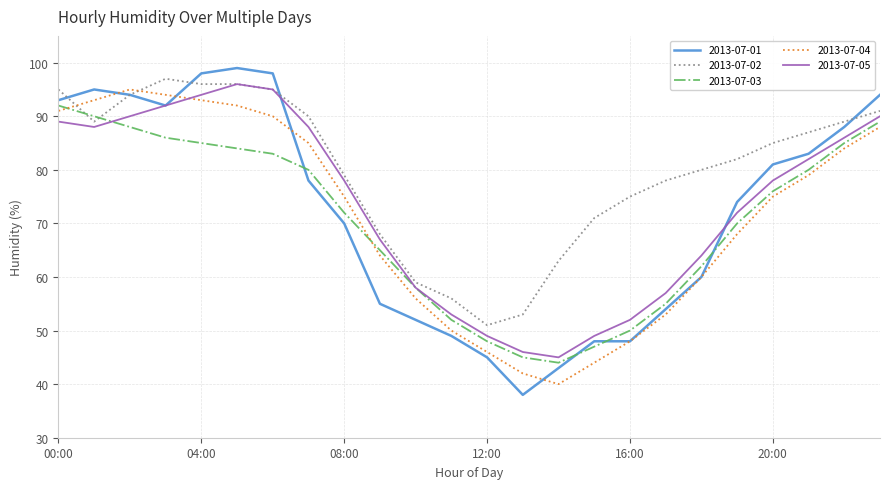

Which series ends up on top after the final intersection of 2013-07-05 and 2013-07-04?

2013-07-05